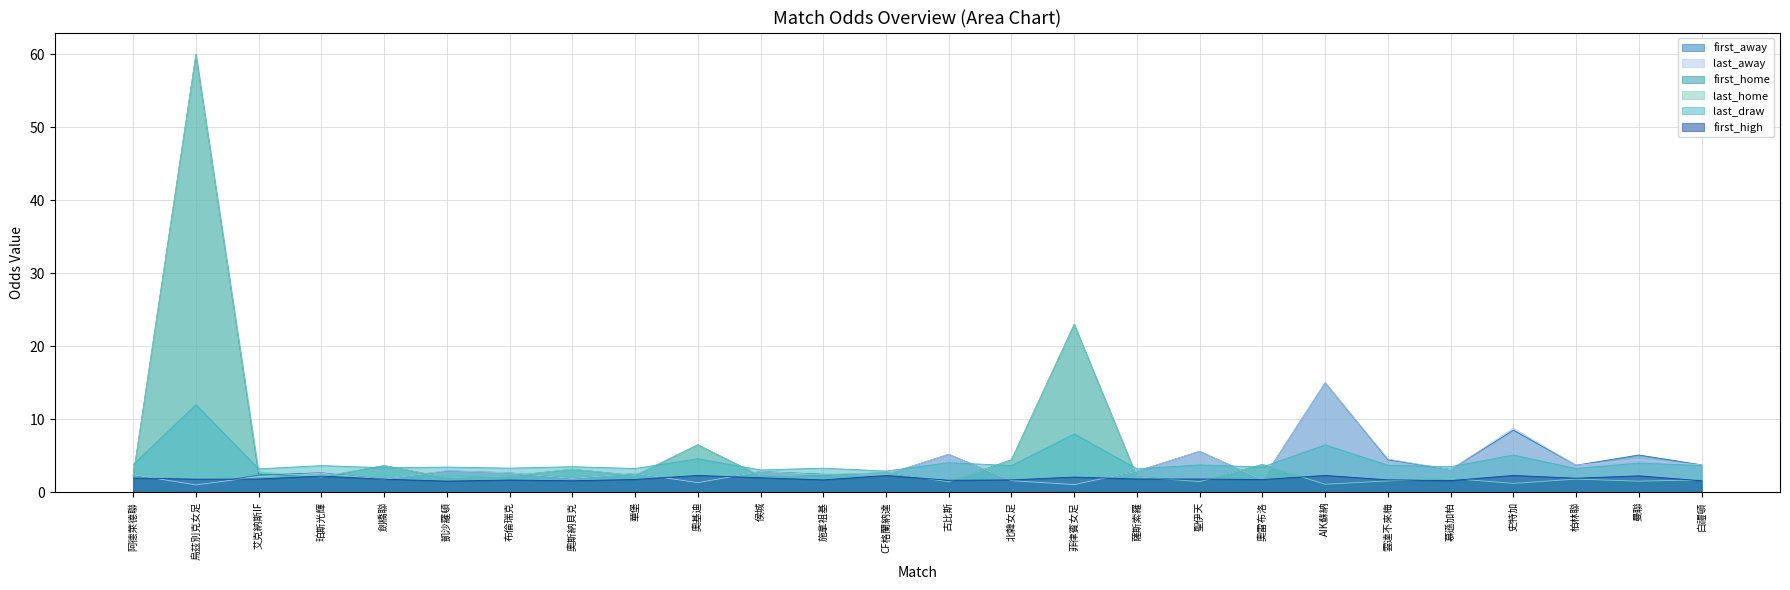

What is the minimum value shown in the chart?

1.0